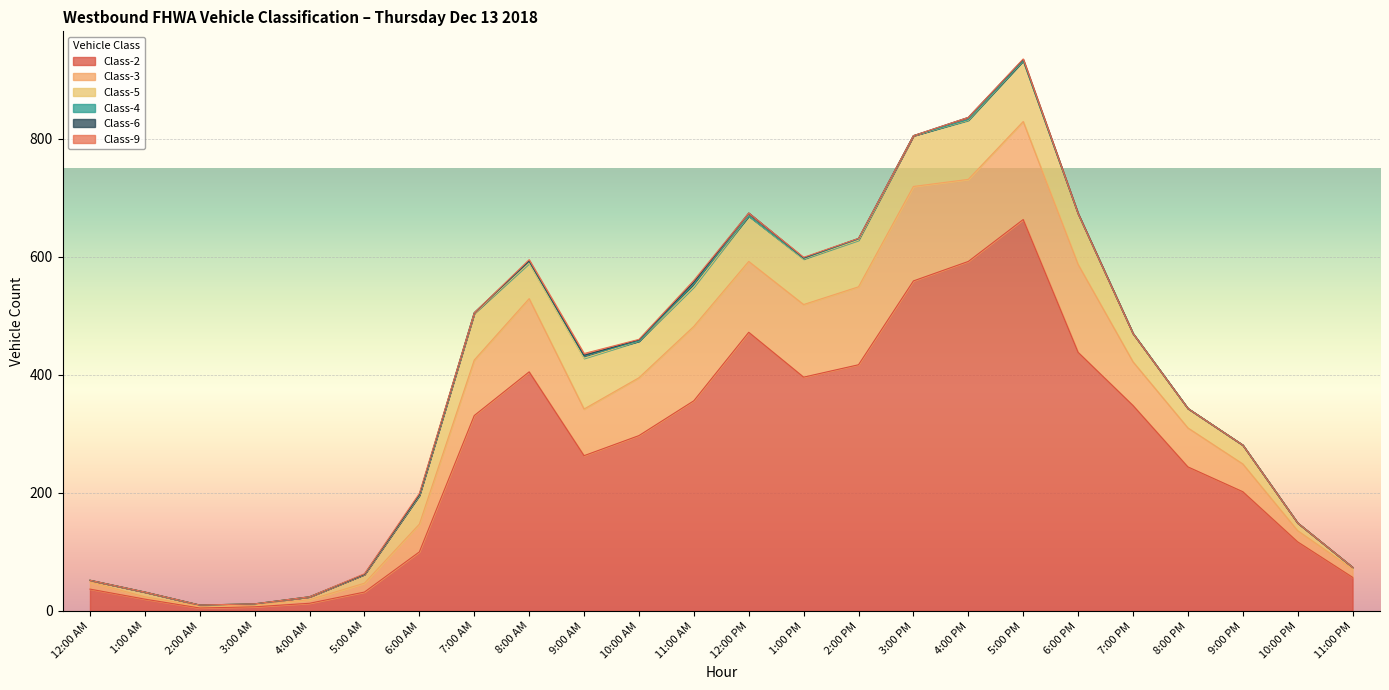

How many lines are shown in the chart?

6